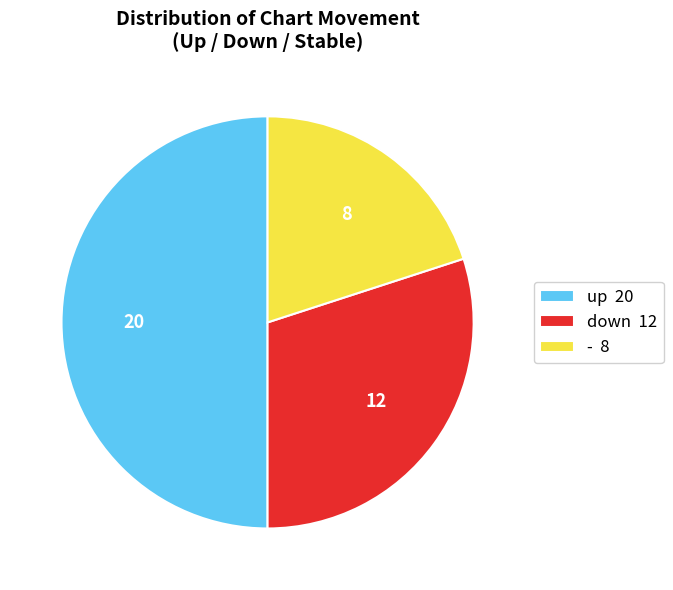

Is it true that up 20 is 61% of the pie?

False